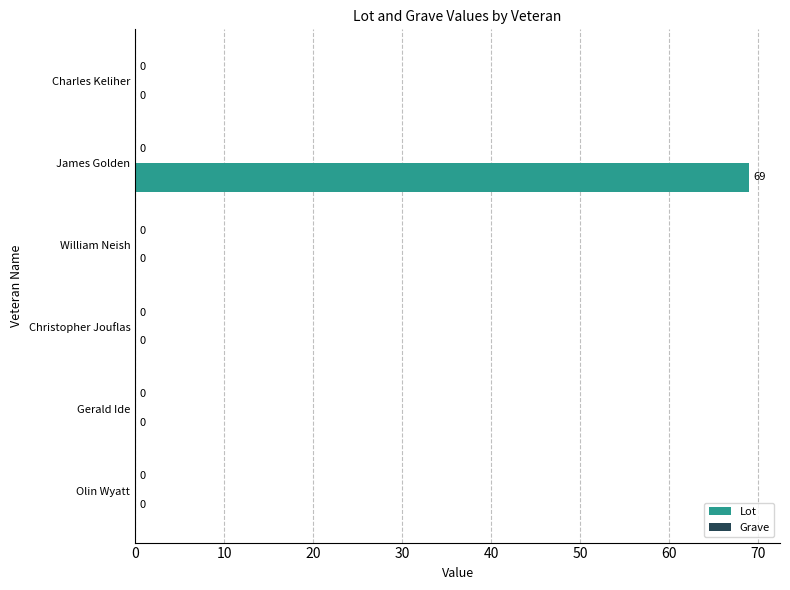

What is the change in value from James Golden to Charles Keliher?

-69